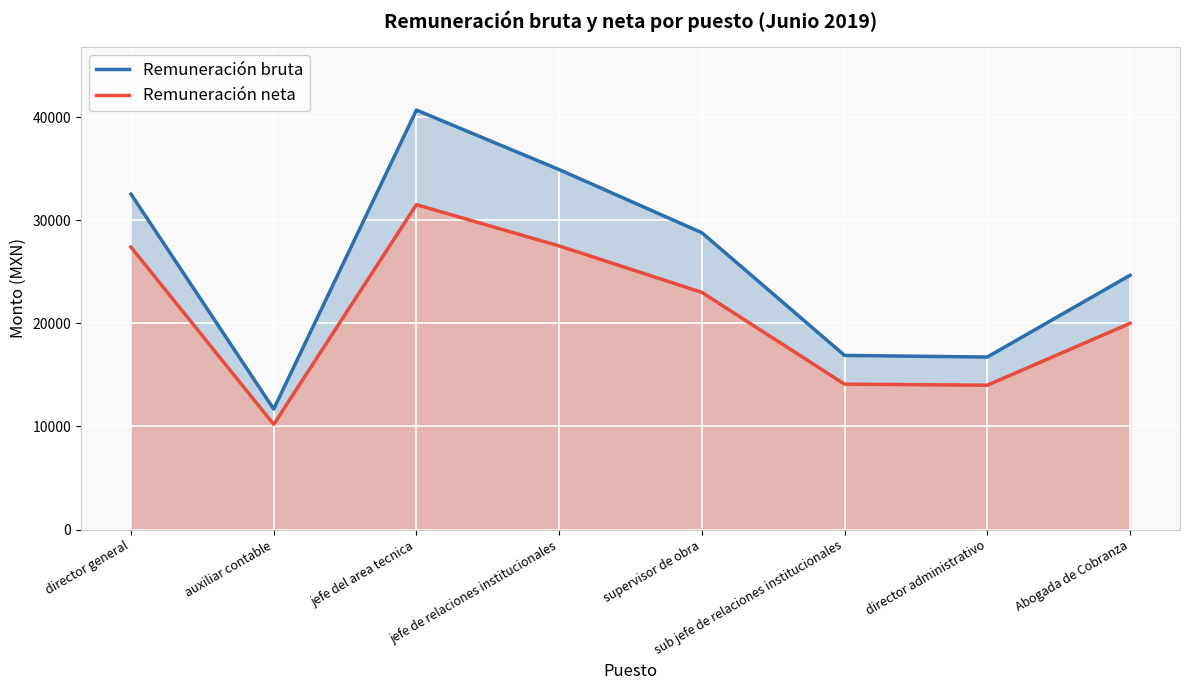

Reading left to right, list all the values displayed in this chart.

Remuneración bruta: 32527.0	11684.2	40672.0	34903.0	28780.0	16886.0	16730.0	24658.0
Remuneración neta: 27390.0	10200.0	31500.0	27500.0	23000.0	14100.0	14000.0	20000.0